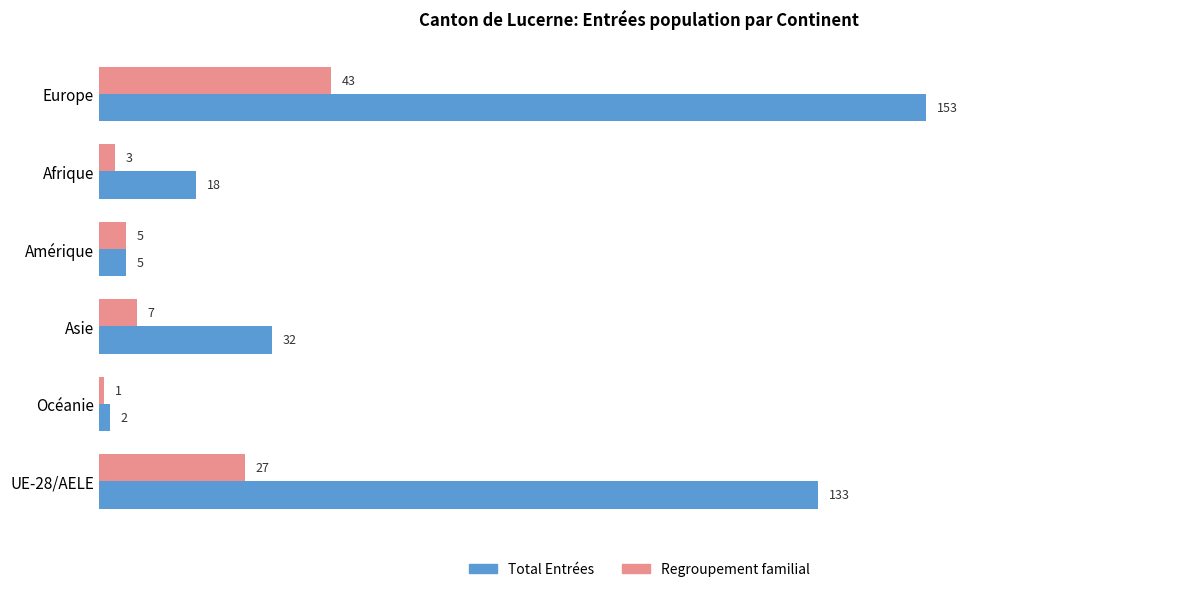

At how many categories does at least one series exceed 35?

2